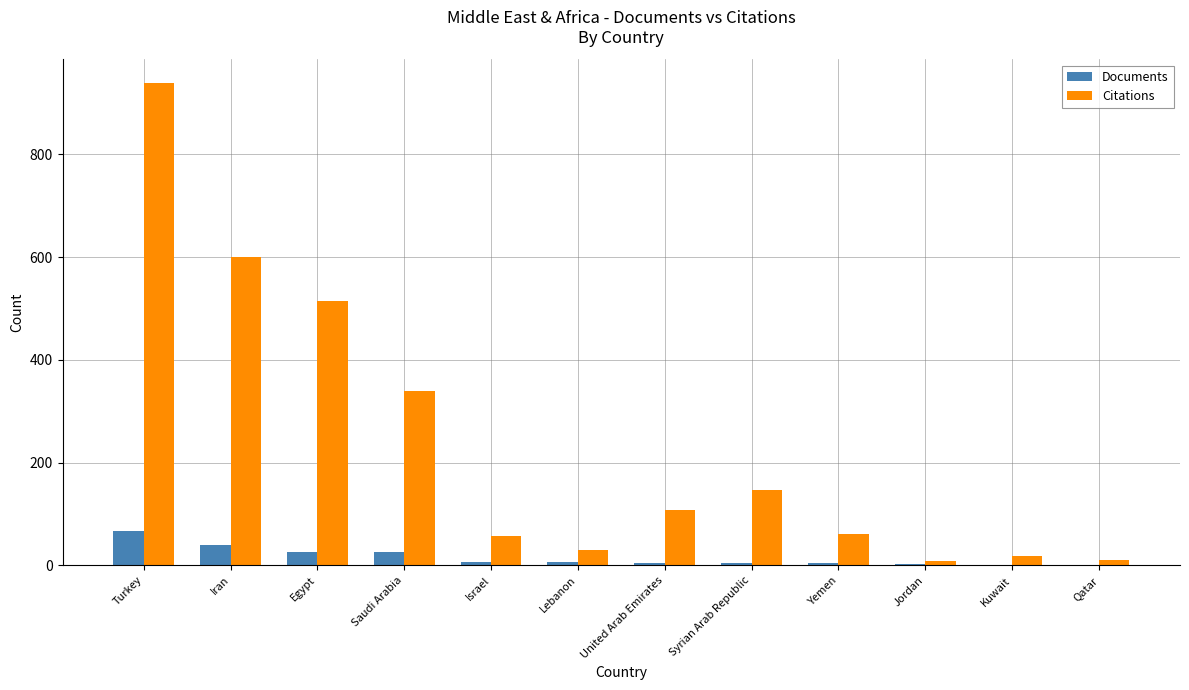

True or false: Citations has a value of 62 at Yemen.

True